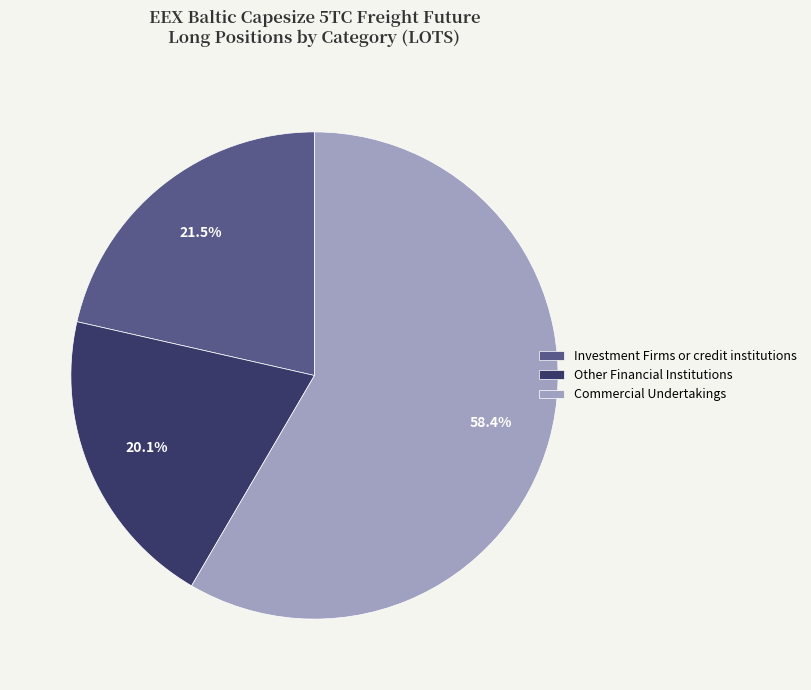

Which has a higher value, Investment Firms or credit institutions or Other Financial Institutions?

Investment Firms or credit institutions